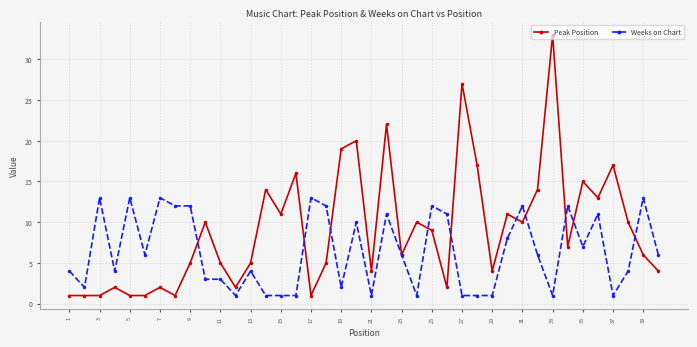

Reading left to right, what are all the values shown in this chart?

Peak Position: 1	1	1	2	1	1	2	1	5	10	5	2	5	14	11	16	1	5	19	20	4	22	6	10	9	2	27	17	4	11	10	14	33	7	15	13	17	10	6	4
Weeks on Chart: 4	2	13	4	13	6	13	12	12	3	3	1	4	1	1	1	13	12	2	10	1	11	6	1	12	11	1	1	1	8	12	6	1	12	7	11	1	4	13	6